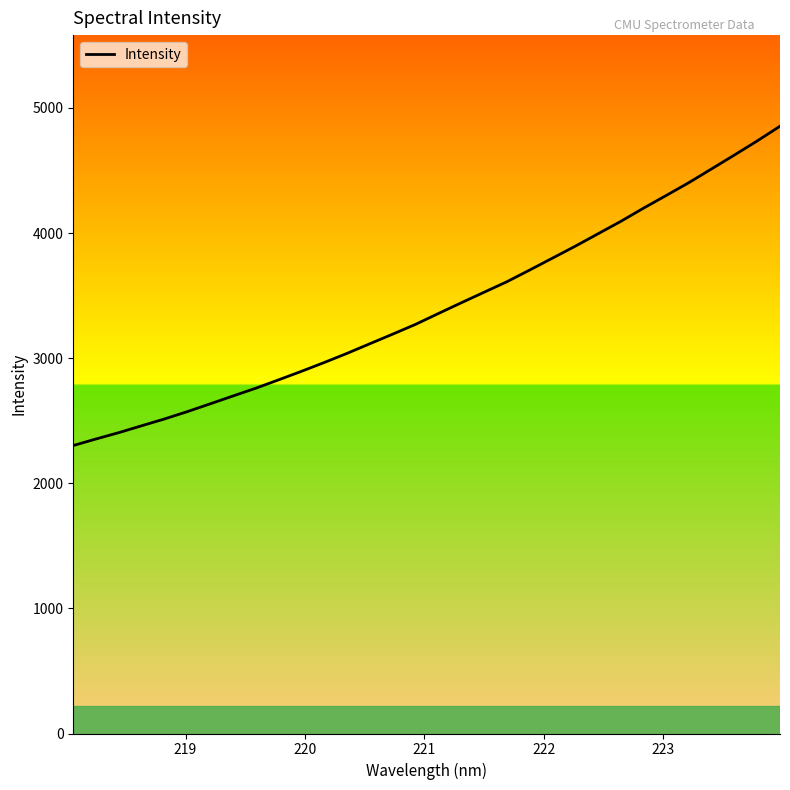

How many values are below 3356?

16